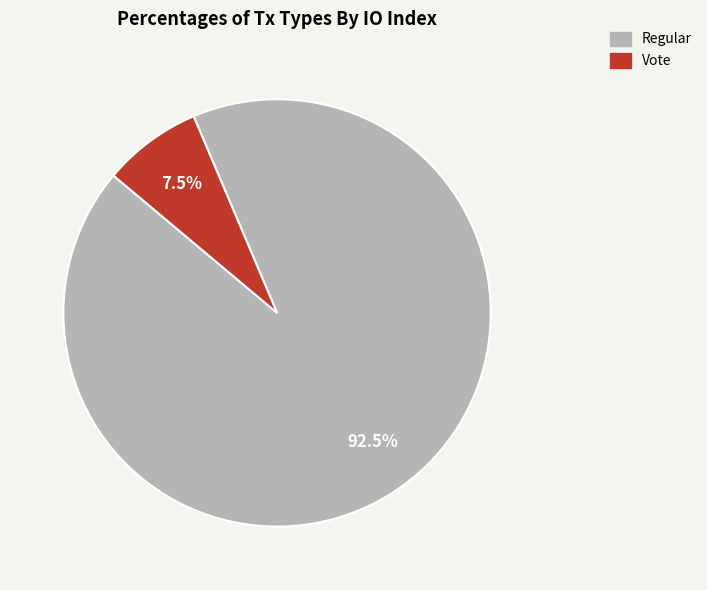

What is the total percentage of Regular and Vote?

100.0%